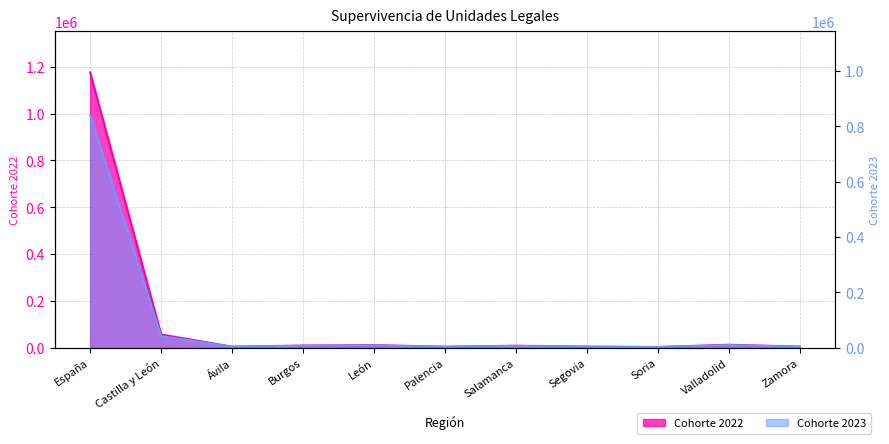

What is the difference between the Cohorte 2022 values at Valladolid and Soria?

9810